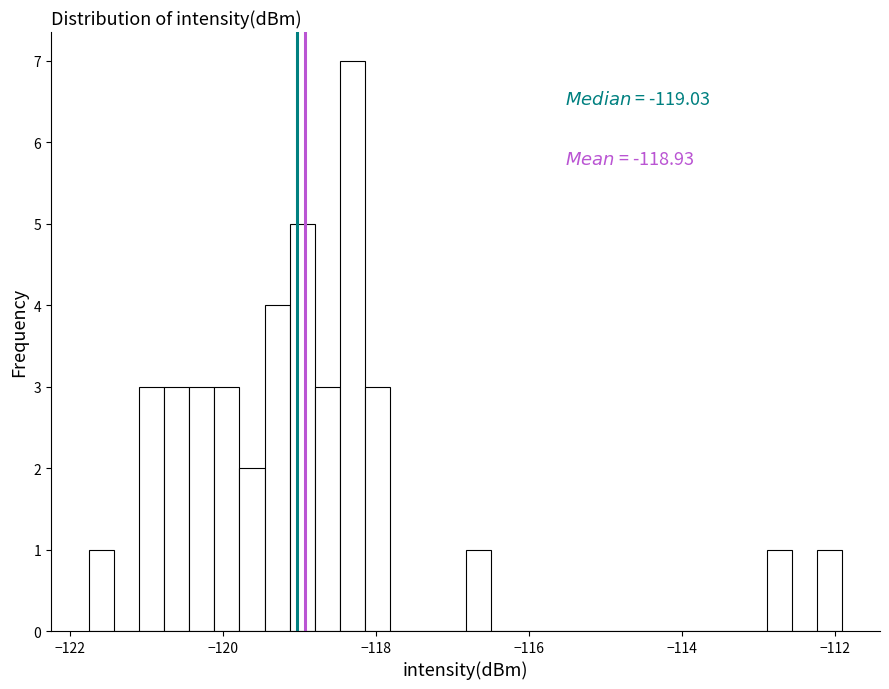

Around what value on the x-axis is the tallest bar? Give the approximate position of its centre, as read against the axis.

-118.4